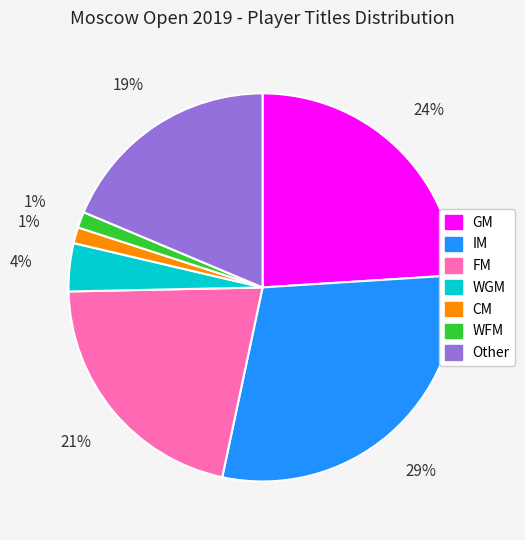

Do FM and CM together represent more than half of the pie?

No